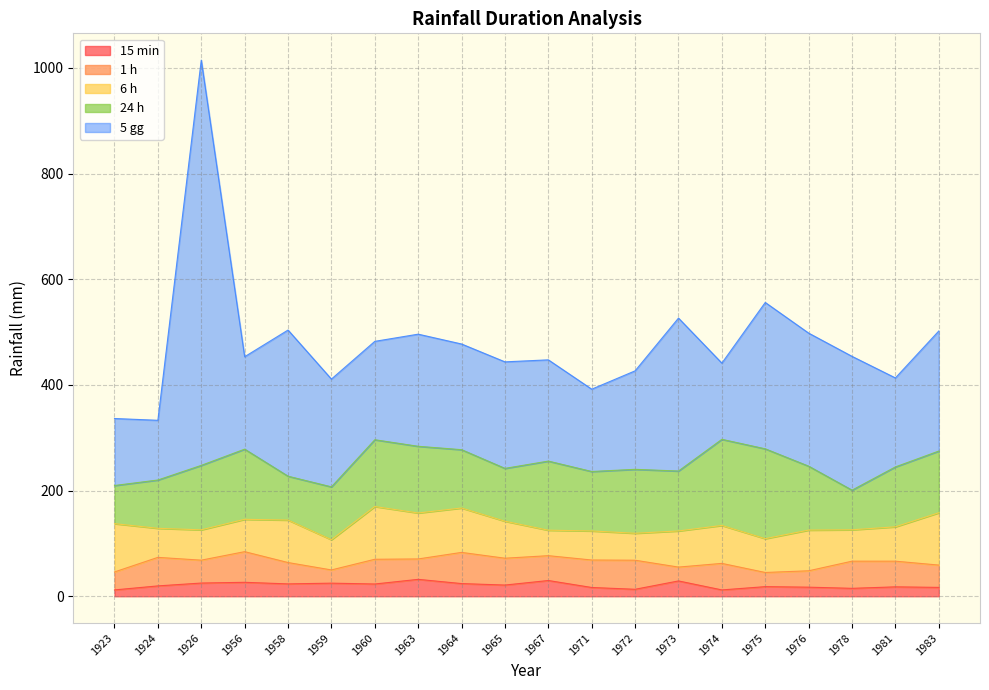

In 15 min, how many points are lower than both neighbors (excluding endpoints)?

6